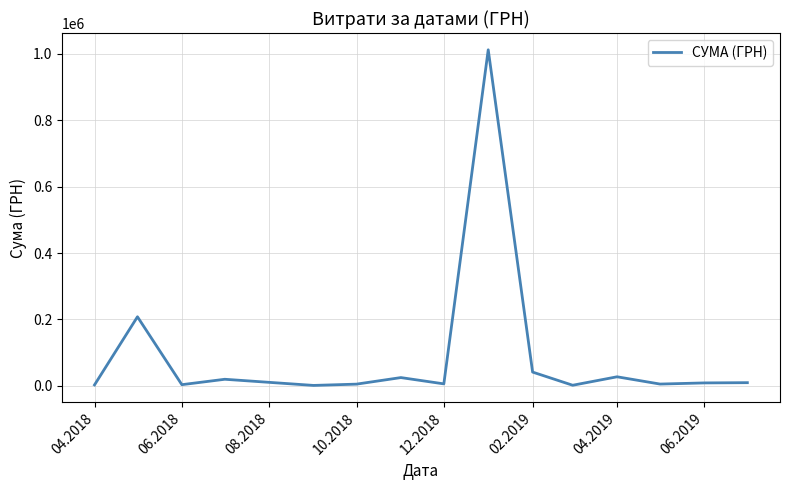

How many lines are shown in the chart?

1